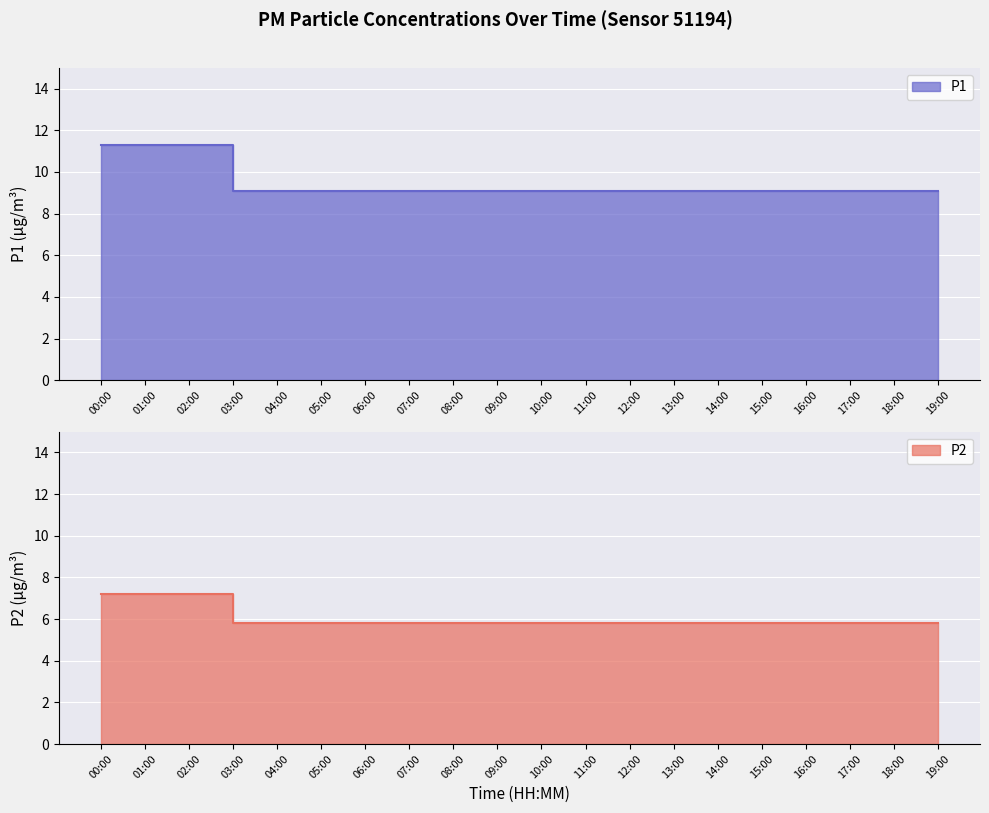

Which series has the widest spread of values?

P1